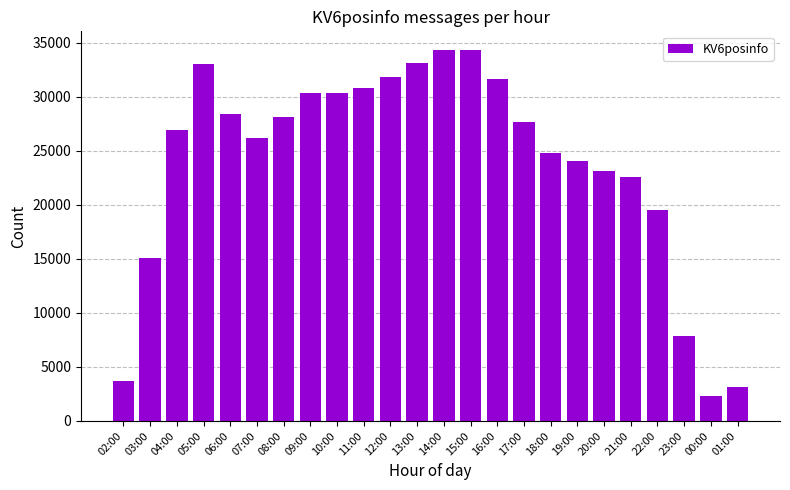

What is the label of the 15th bar from the left?

16:00